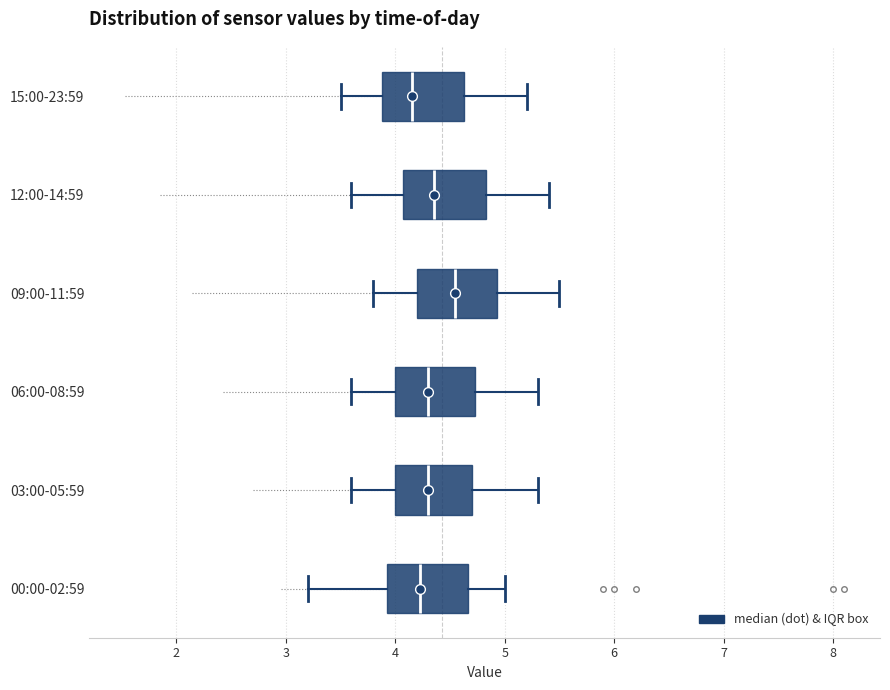

Reading bottom to top, read every box against the x-axis: the position of its median line, the range the box covers, and the ends of its whiskers. The values are not printed on the chart, so give them approximately, as read against the axis.

00:00-02:59: median 4.2, box 3.9 to 4.7, whiskers 3.2 to 5.0
03:00-05:59: median 4.3, box 4.0 to 4.7, whiskers 3.6 to 5.3
06:00-08:59: median 4.3, box 4.0 to 4.7, whiskers 3.6 to 5.3
09:00-11:59: median 4.6, box 4.2 to 4.9, whiskers 3.8 to 5.5
12:00-14:59: median 4.4, box 4.1 to 4.8, whiskers 3.6 to 5.4
15:00-23:59: median 4.2, box 3.9 to 4.6, whiskers 3.5 to 5.2